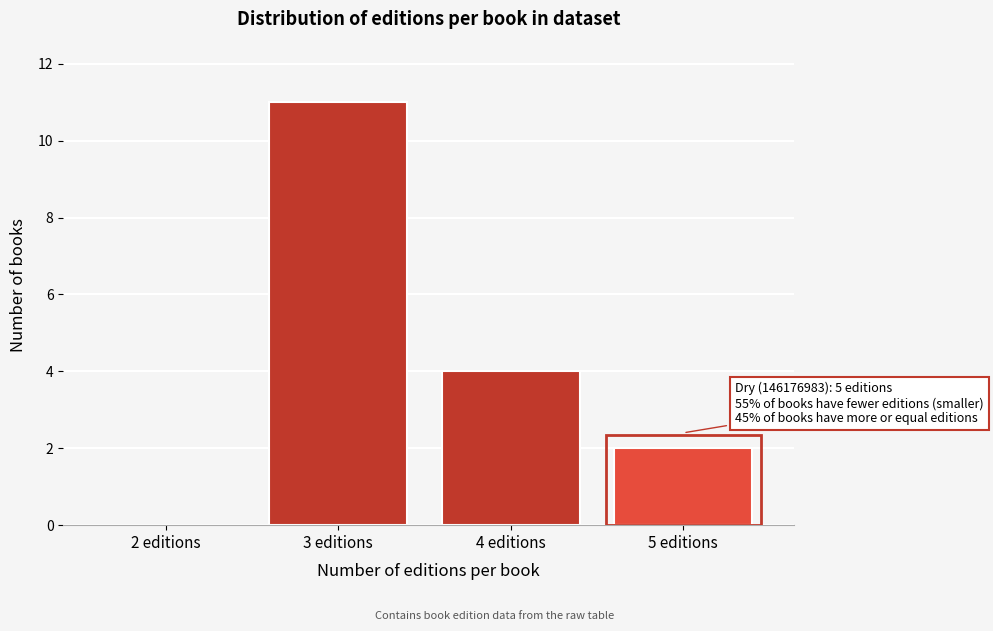

Reading left to right, what are all the values shown in this chart?

2 editions=0	3 editions=11	4 editions=4	5 editions=2